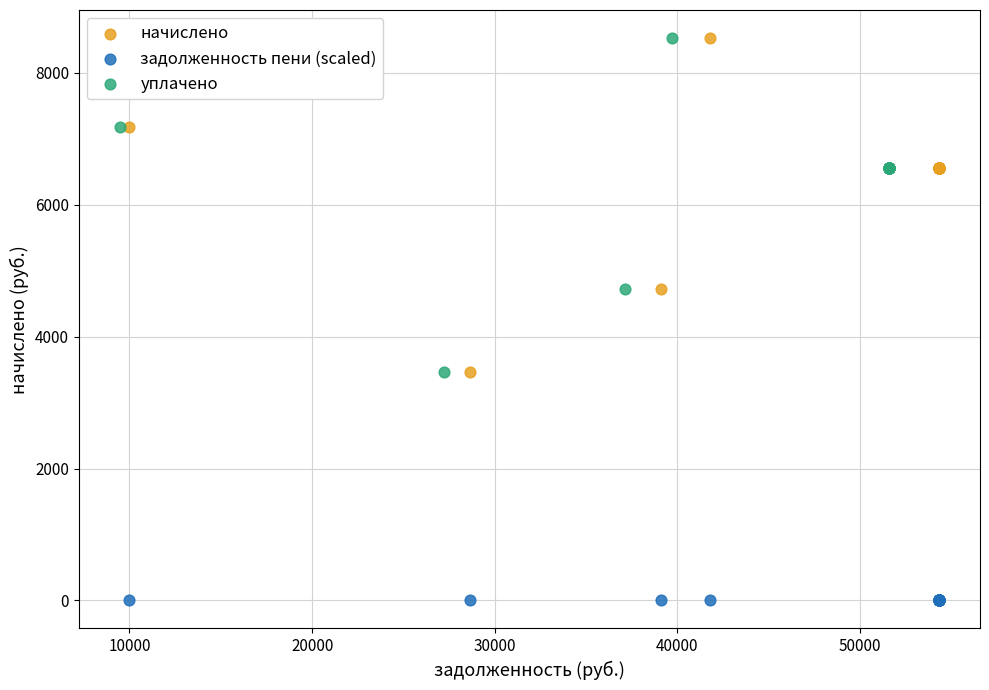

Which series contains the lowest Y value?

задолженность пени (scaled)